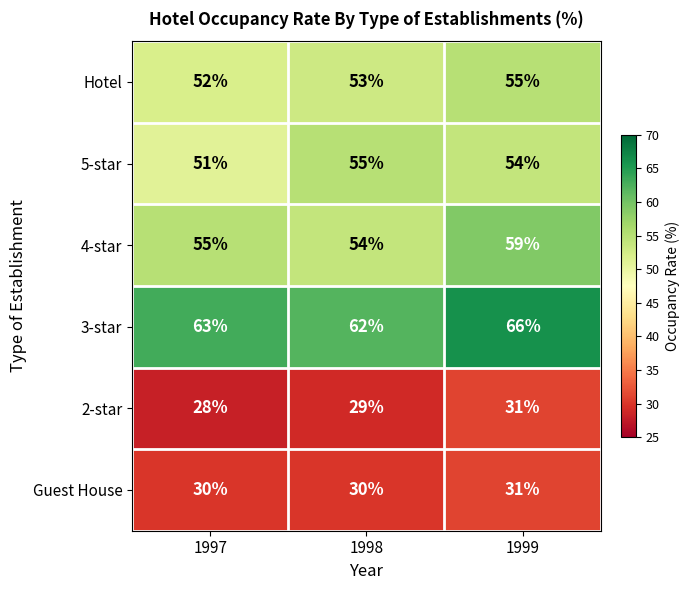

True or false: 2-star has a value of 37 at 1997.

False